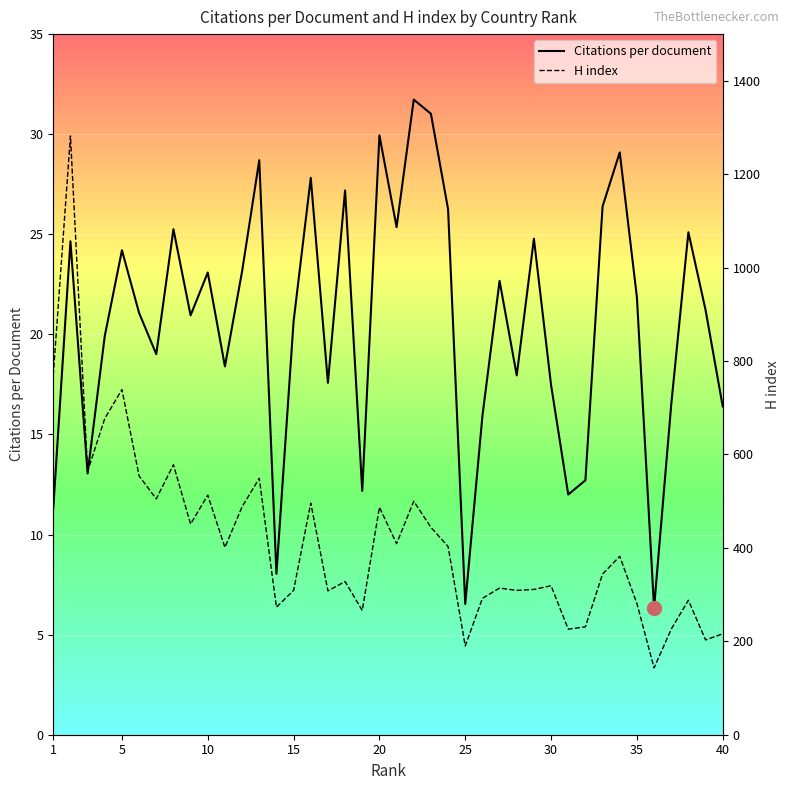

True or false: Citations per document has a value of 11.3 at 1.

True